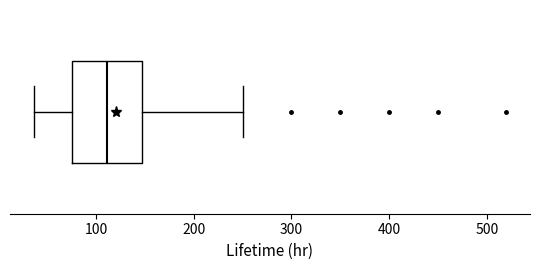

Transcribe this box plot: give where the median line is, the range the box spans, and where the two whiskers end, as read against the x-axis. The values are not printed on the chart, so give them approximately, as read against the axis.

median 110, box 80 to 150, whiskers 40 to 250